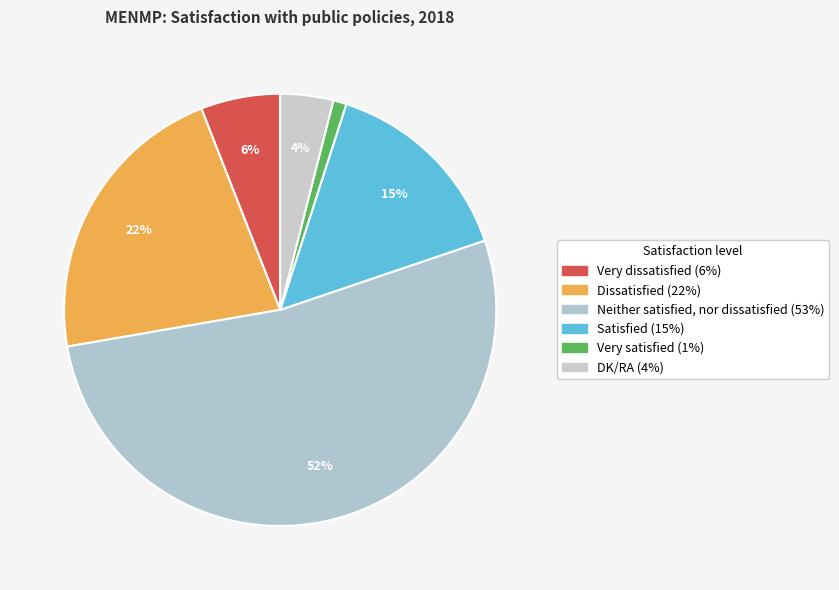

What percentage is NOT represented by DK/RA?

96.0%